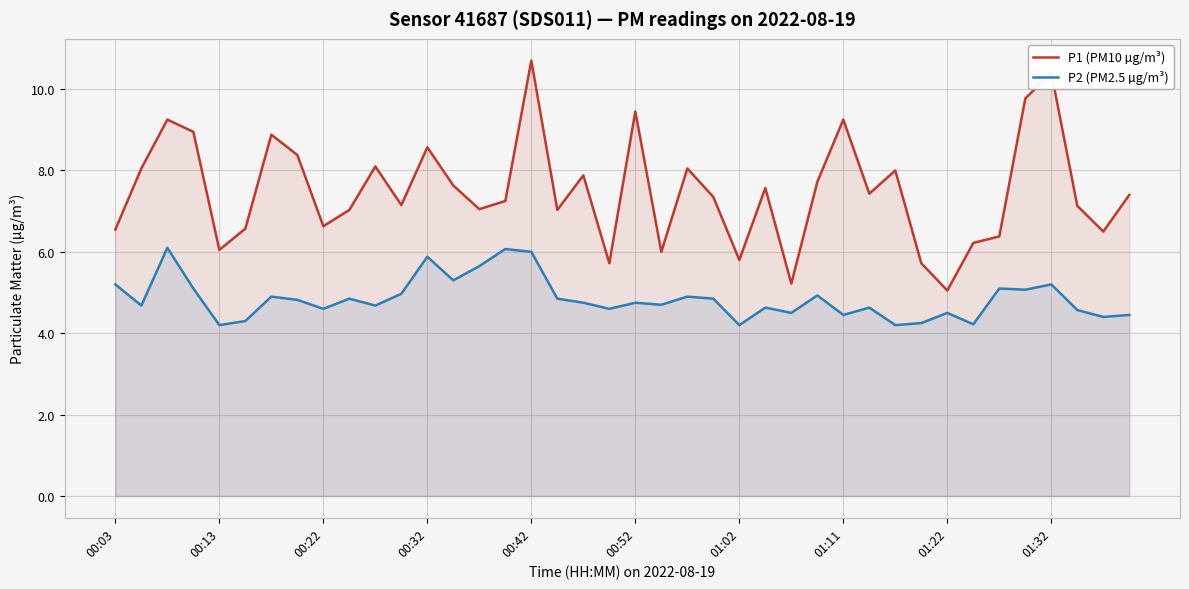

What is the total value across all series at 31?

10.0